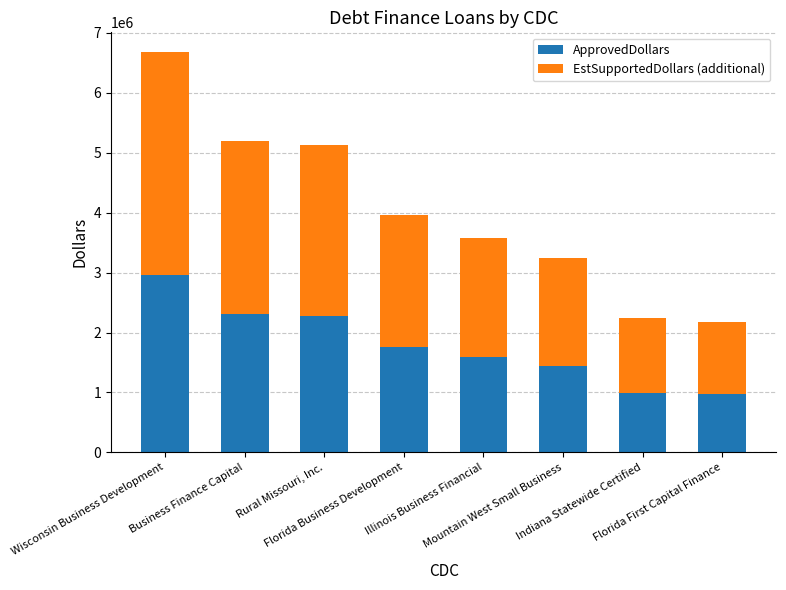

At which label is ApprovedDollars closest to 1968000?

Florida Business Development